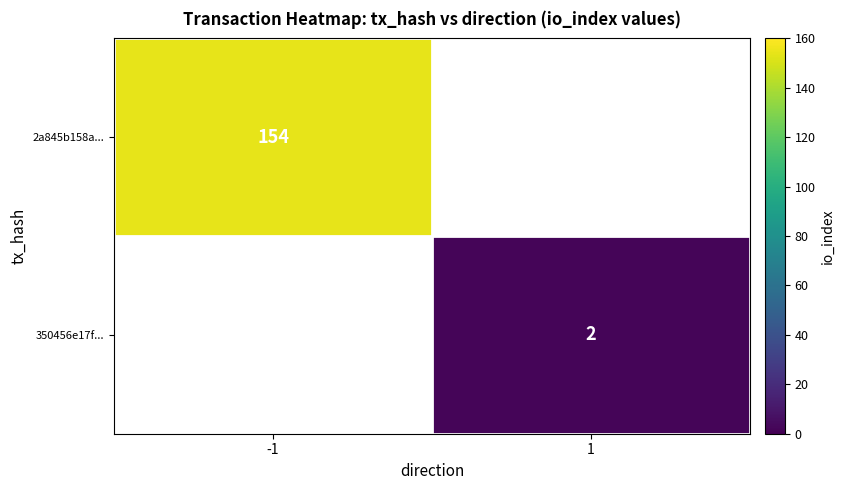

Is it true that 350456e17f... equals 3 at 1?

False